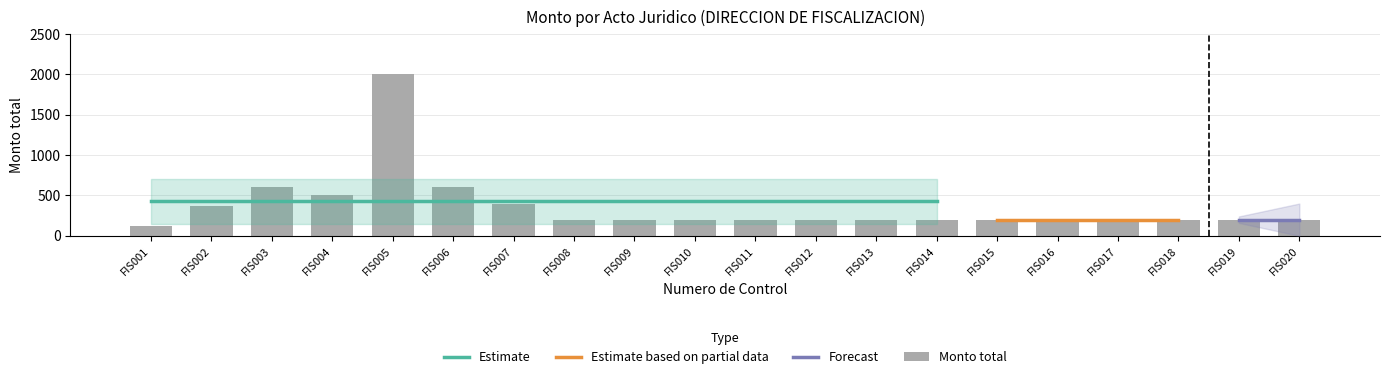

Is it true that the value at FIS006 is 600.0?

True